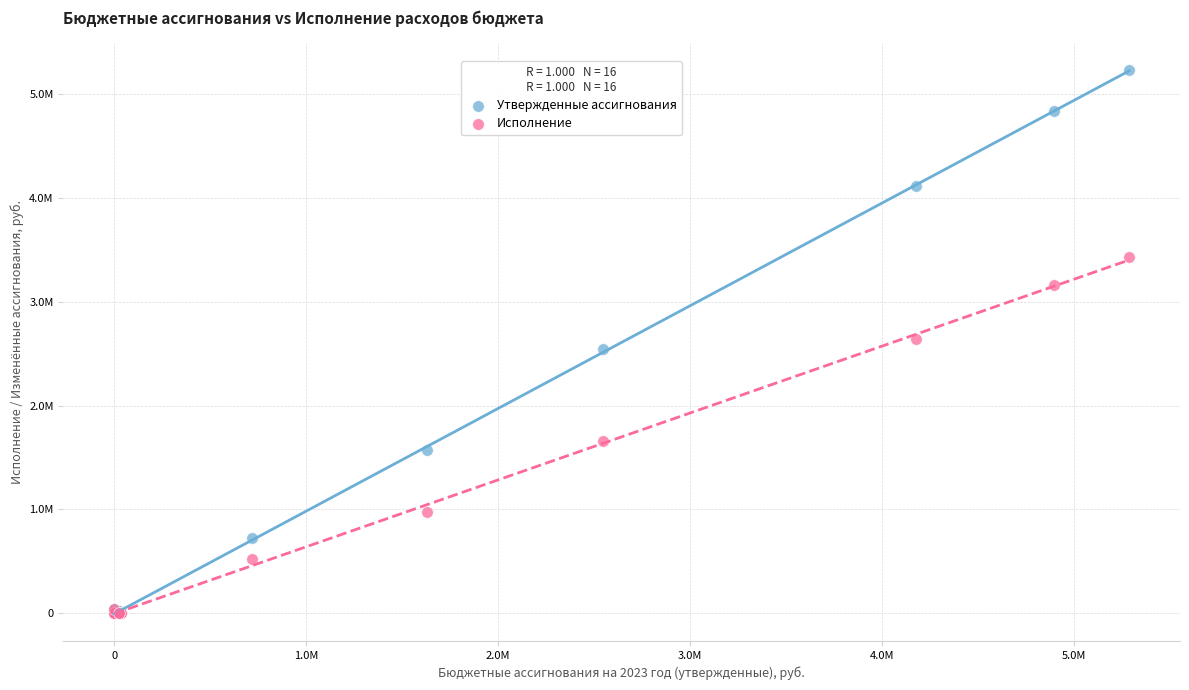

What are all the series names shown in the legend?

Утвержденные ассигнования, Исполнение